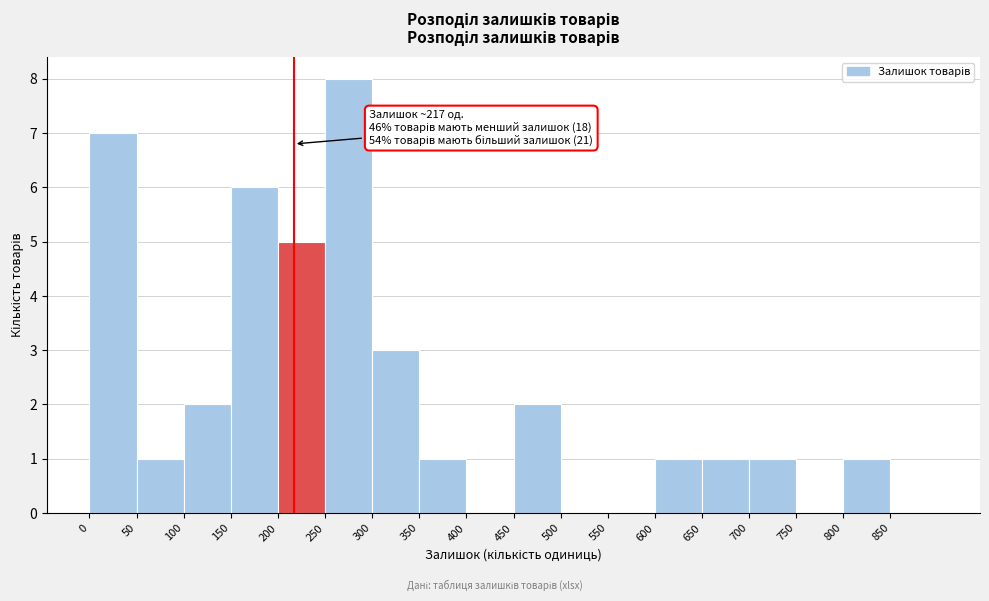

Over which range of the x-axis is the bar tallest?

250 to 300